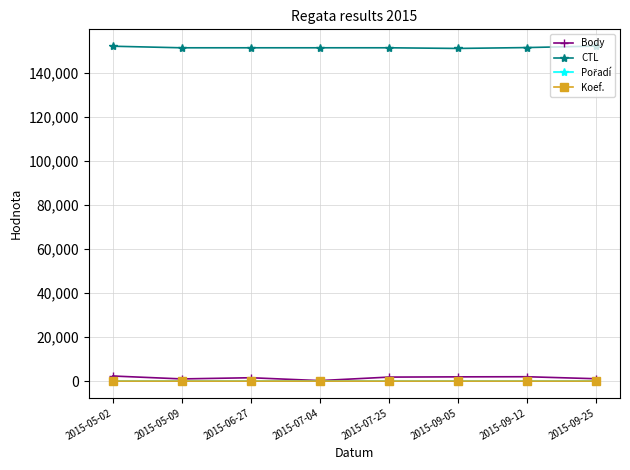

True or false: Koef. and CTL cross at least once.

False